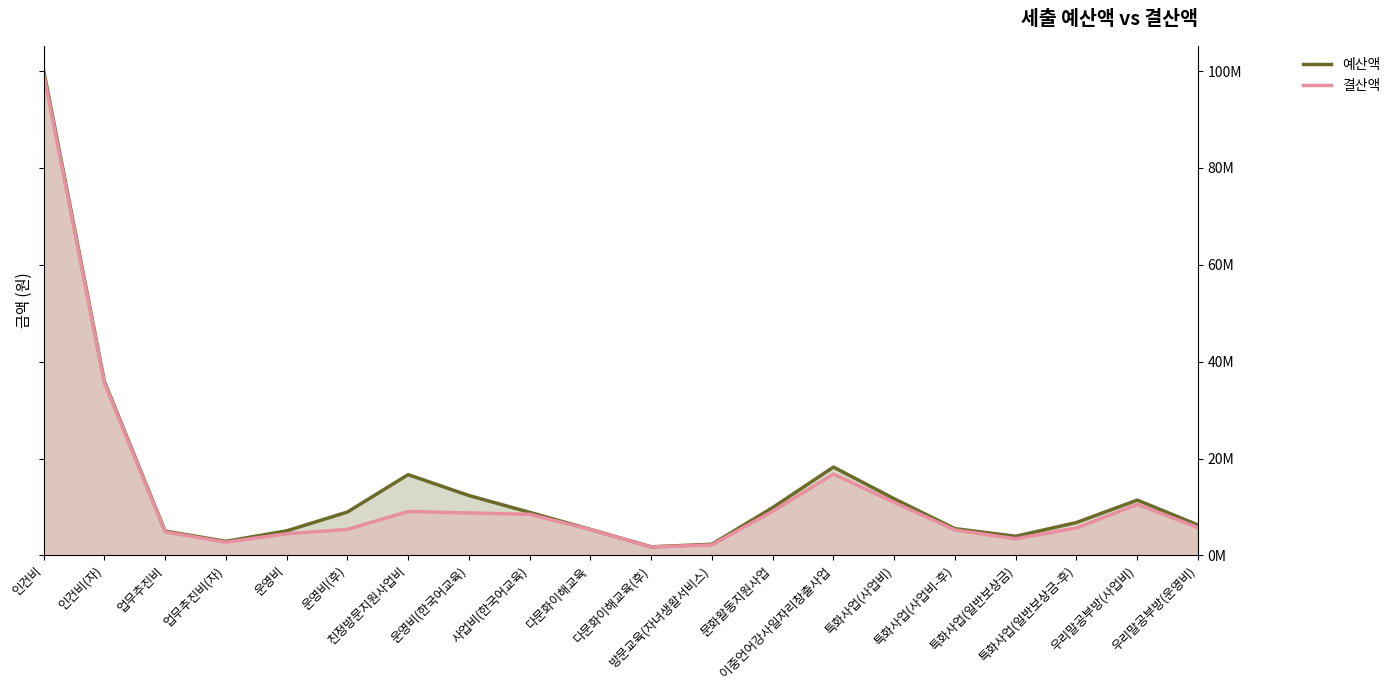

Is the value of 결산액 at 이중언어강사일자리창출사업 greater than the value of 예산액 at 특화사업(일반보상금)?

Yes